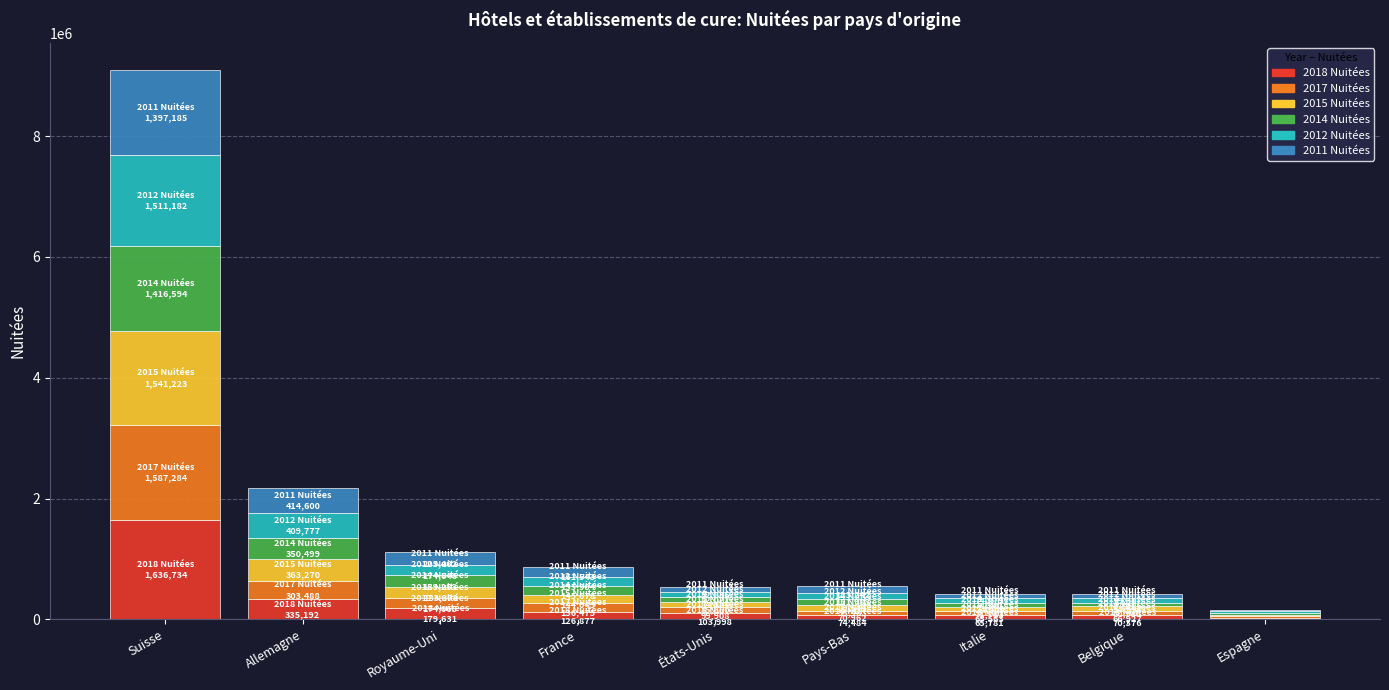

At which category is the sum across all series the highest?

Suisse